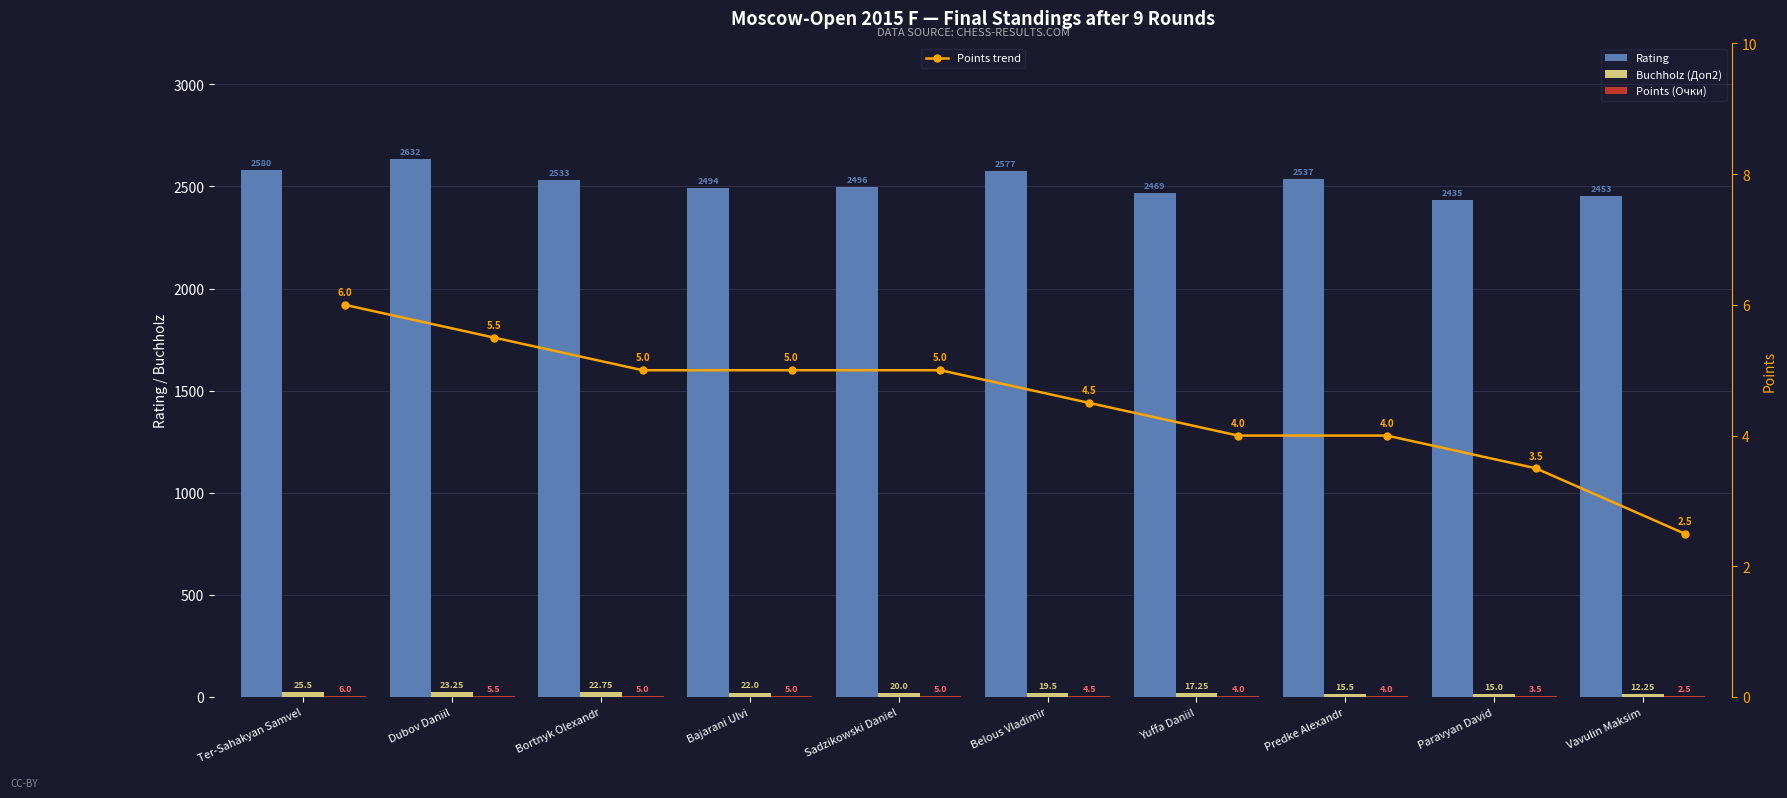

What is the value of the Points trend point at the 9th from the left?

3.5